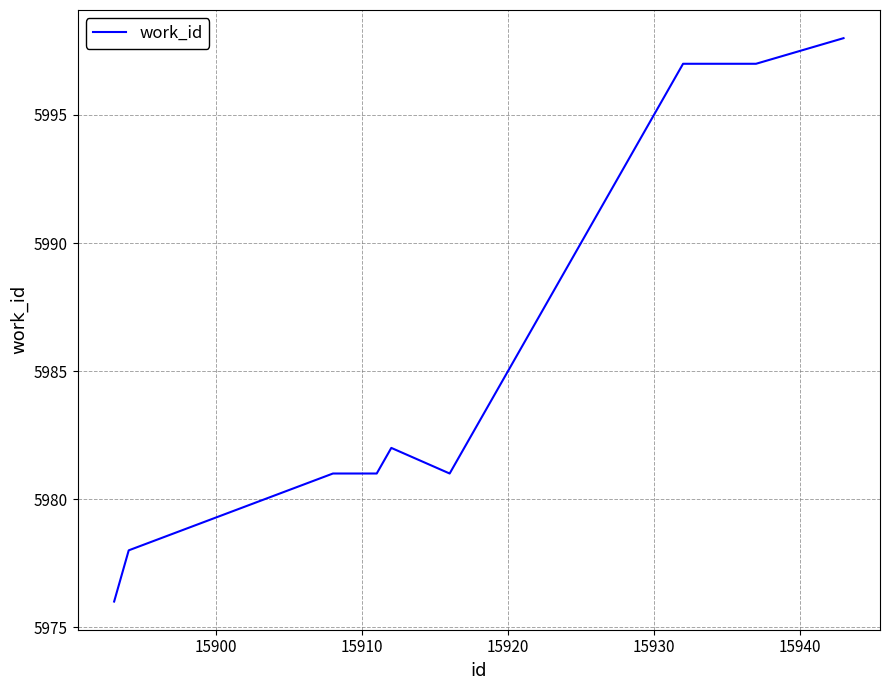

What is the difference between the maximum and minimum values?

22